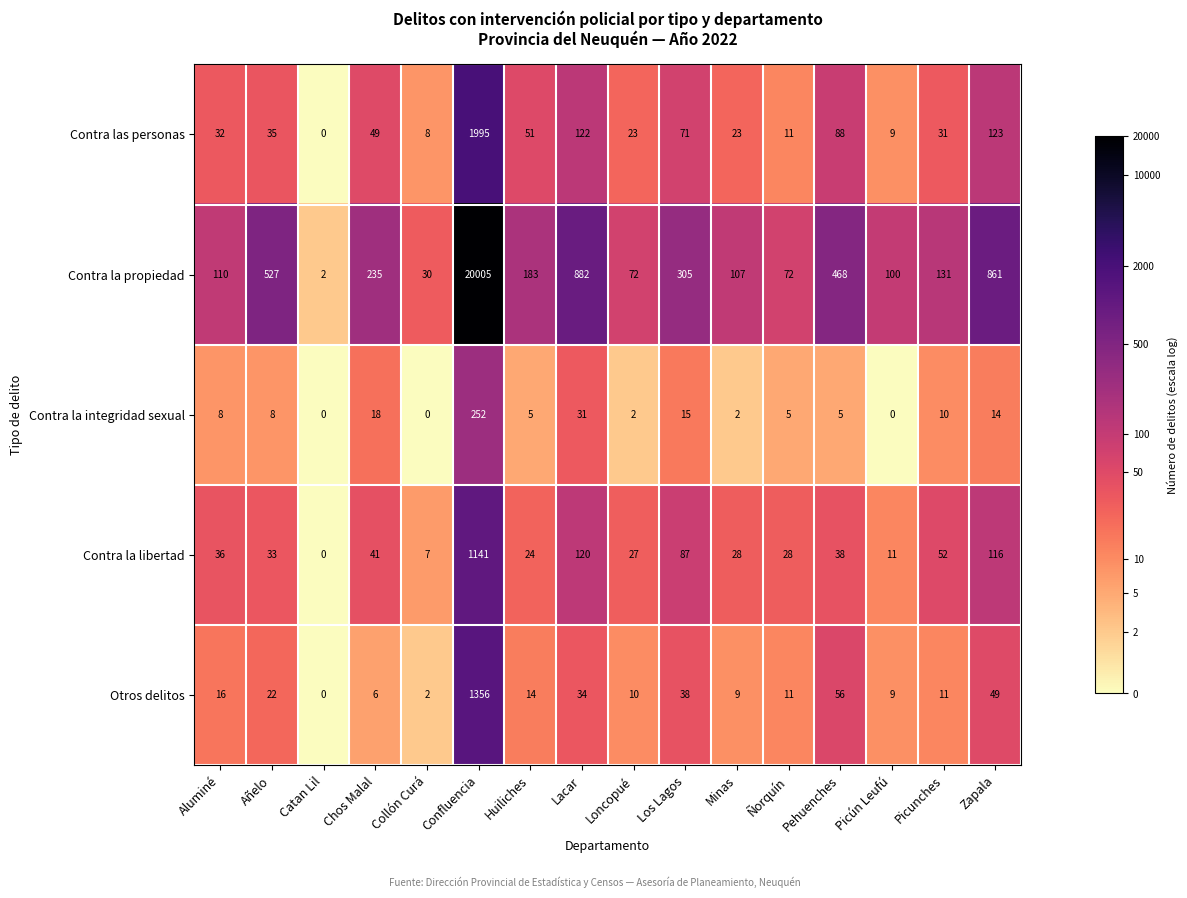

What is the average value of the Otros delitos series?

103